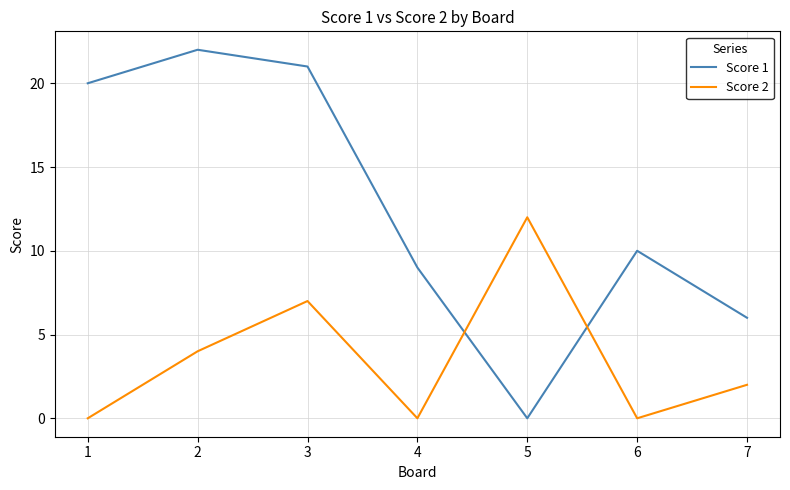

Which series has the largest range (max minus min)?

Score 1